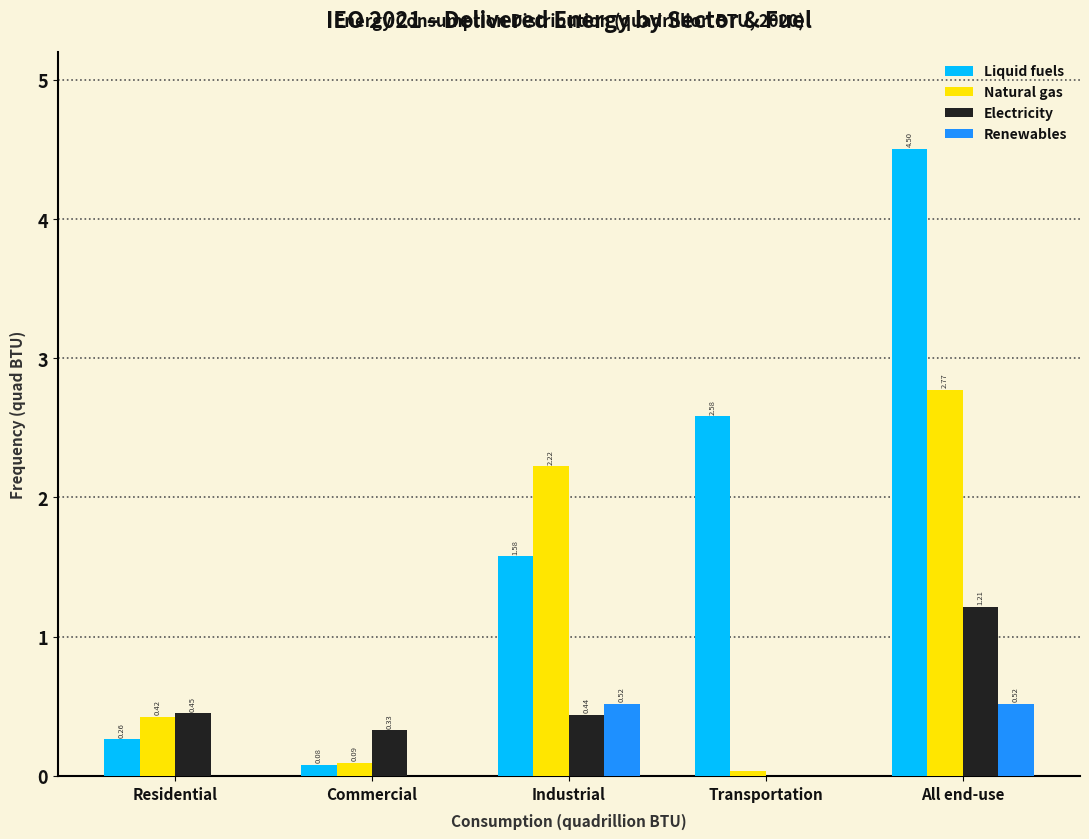

Which series has the largest total across all categories?

Liquid fuels